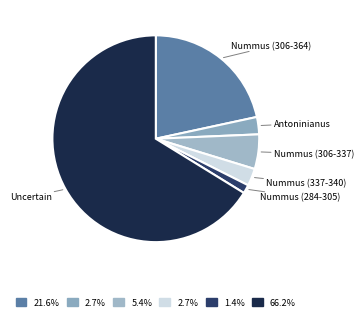

To the nearest percent, what is the average slice percentage?

17%